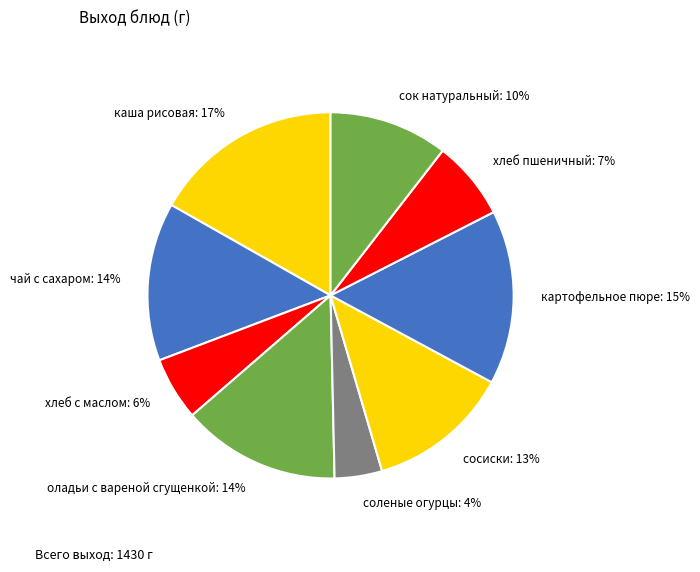

Combined, do картофельное пюре: 15% and сосиски: 13% account for over 50%?

No